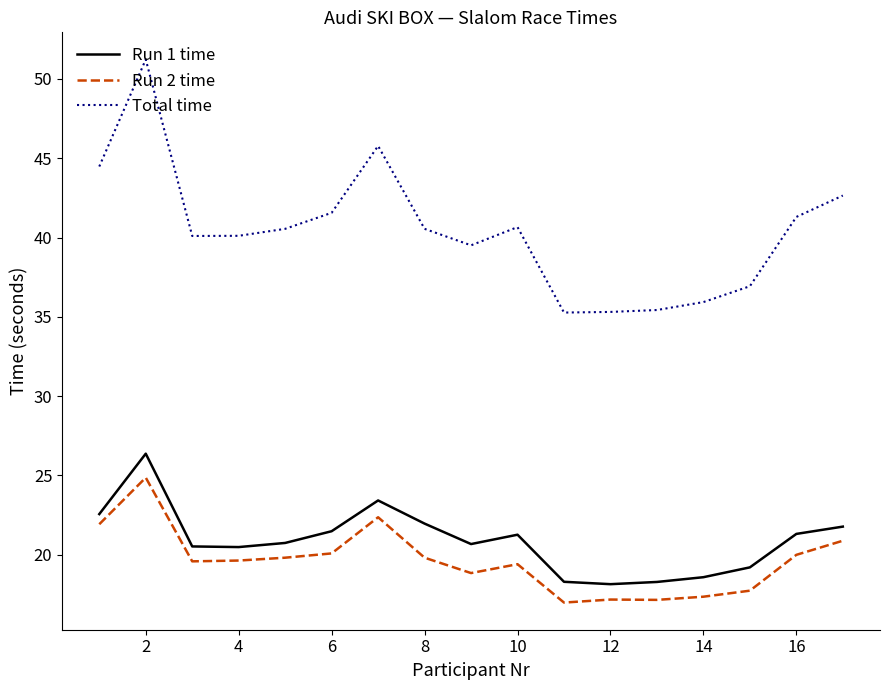

Which series has the widest spread of values?

Total time